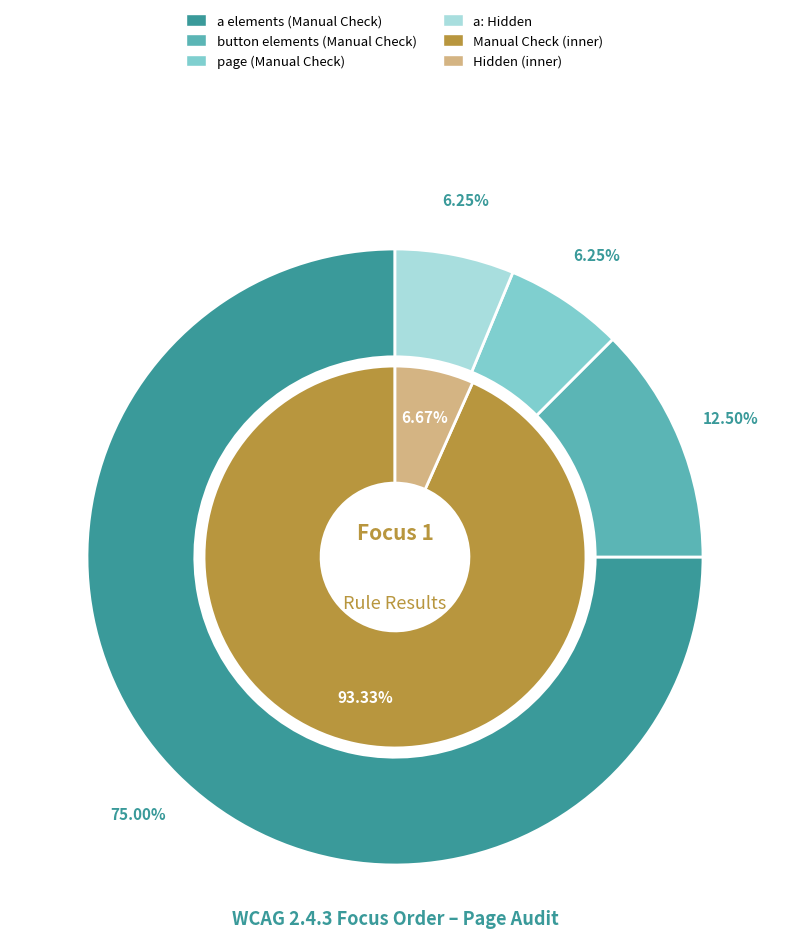

To the nearest percent, what percentage of the pie is Manual Check?

93%